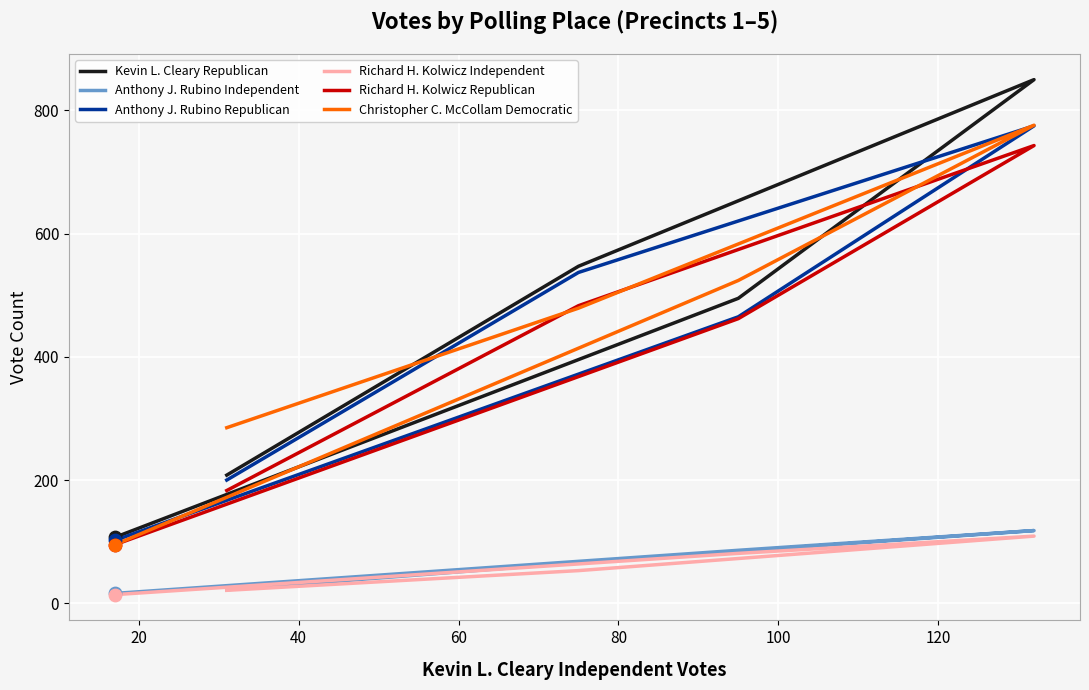

What are all the series names shown in the legend?

Kevin L. Cleary Republican, Anthony J. Rubino Independent, Anthony J. Rubino Republican, Richard H. Kolwicz Independent, Richard H. Kolwicz Republican, Christopher C. McCollam Democratic